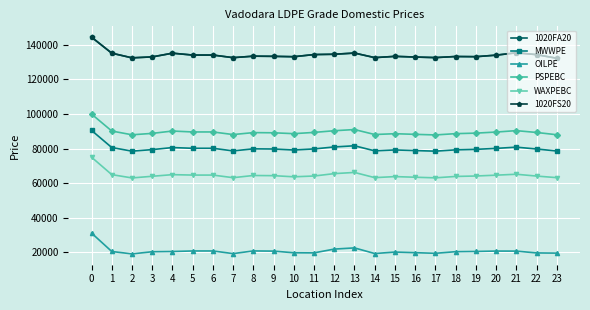

What value does the WAXPEBC series have at 10?

63692